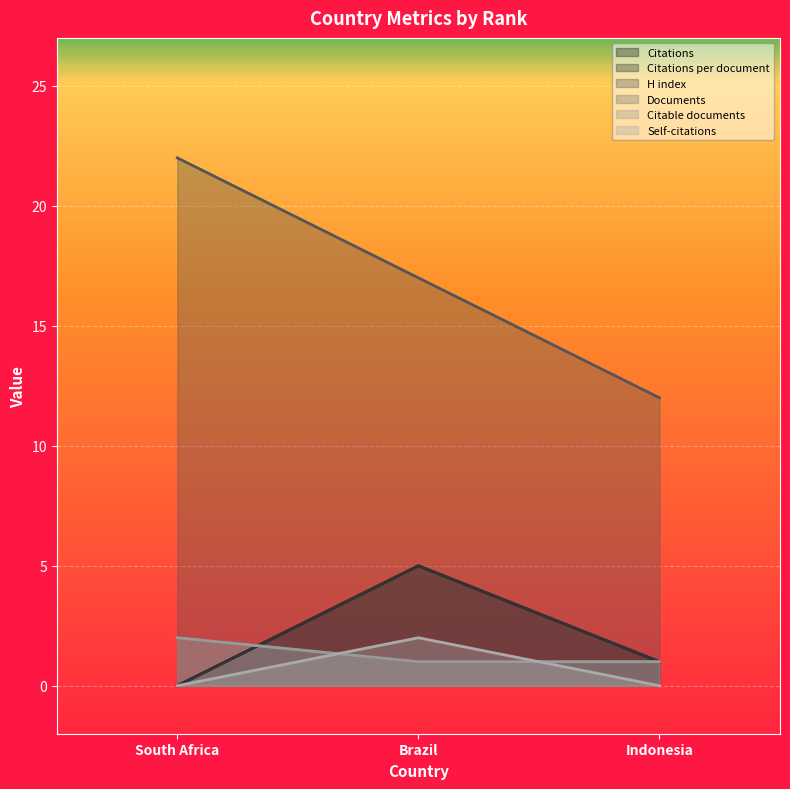

Between South Africa and Indonesia, which series saw the biggest shift?

H index